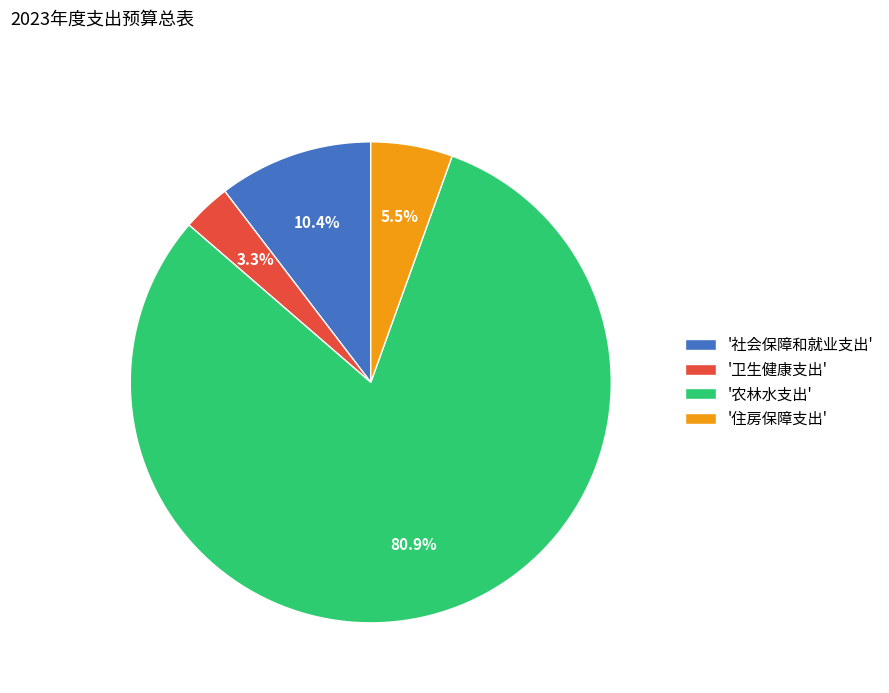

Combined, do '社会保障和就业支出' and '住房保障支出' account for over 50%?

No